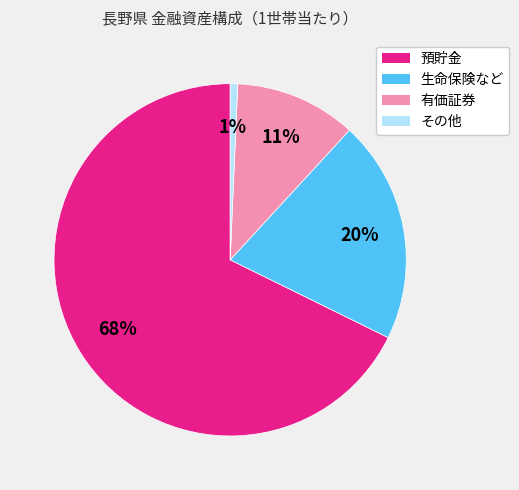

Which category has the biggest portion of the pie?

預貯金